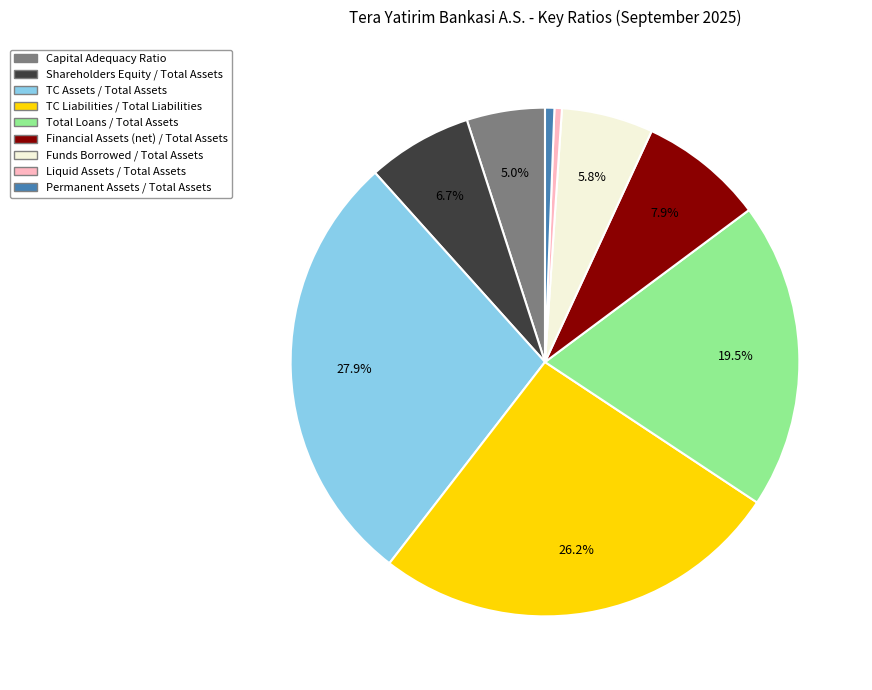

Count the number of slices in the pie.

9